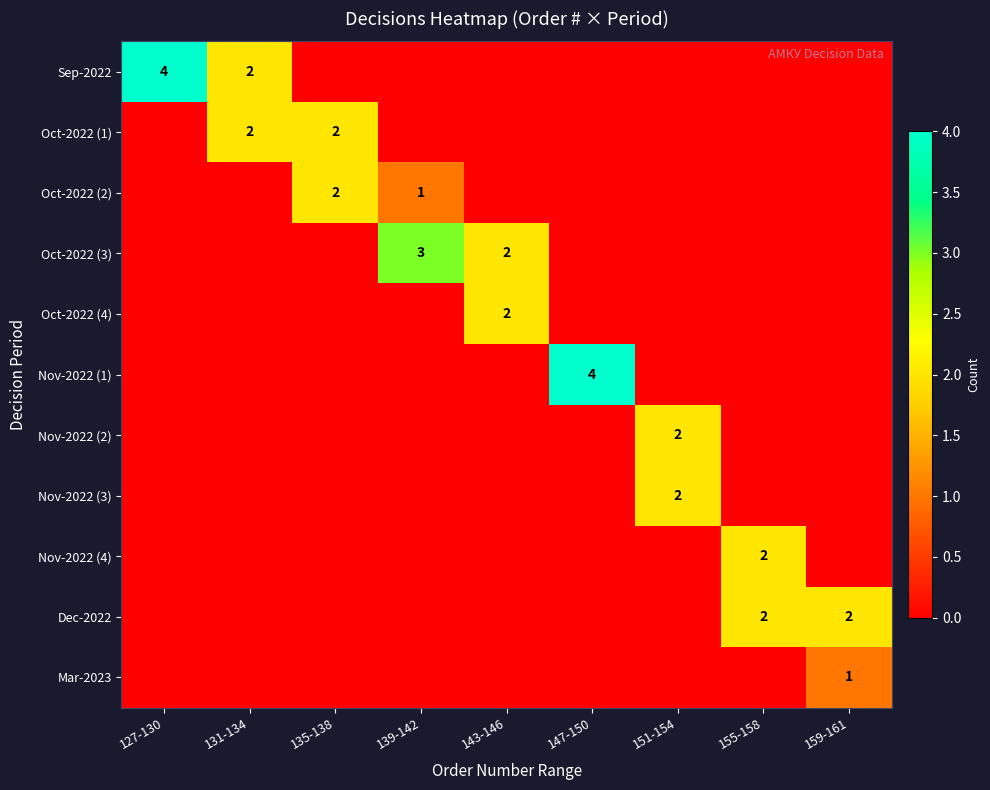

Which series has the widest spread of values?

Sep-2022